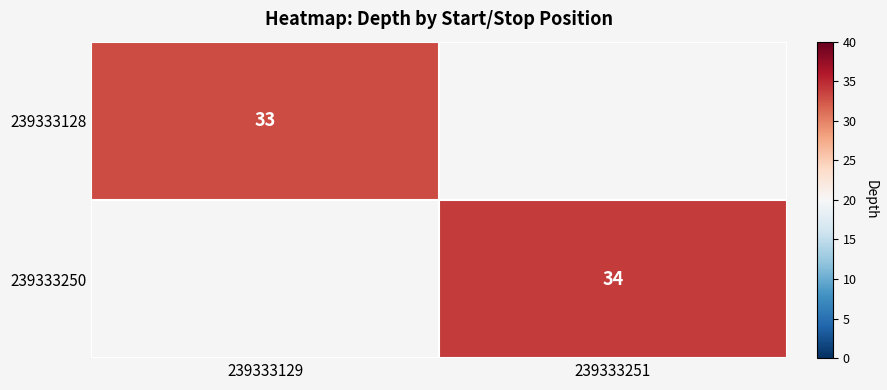

Is it true that 239333128 equals 16 at 239333129?

False